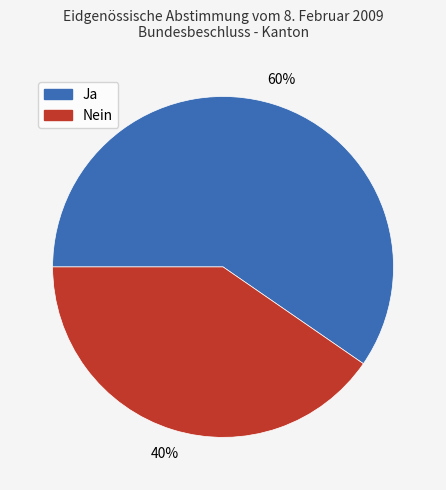

To the nearest percent, what percentage of the pie is Ja?

60%